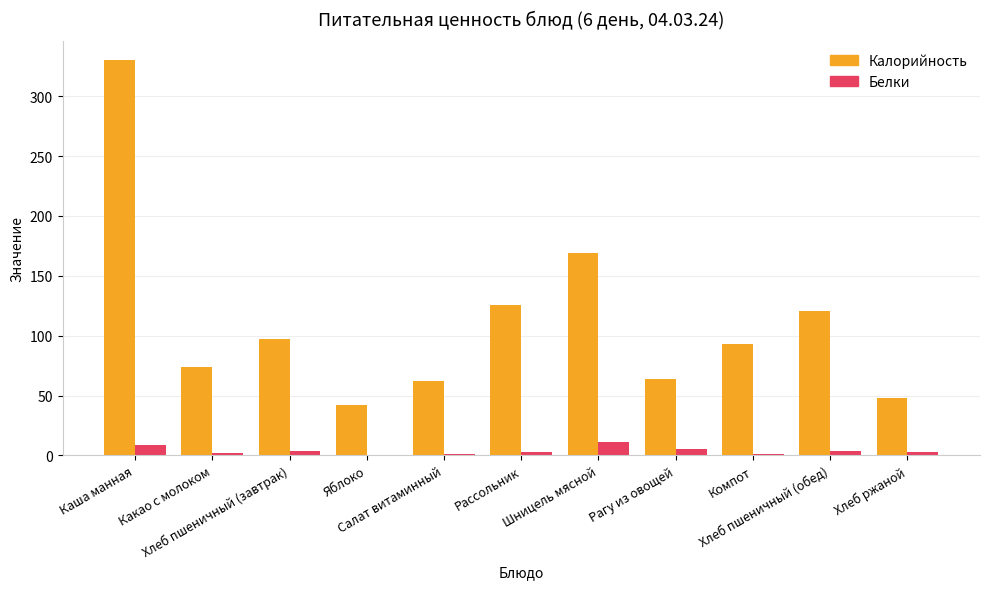

Which series has the widest spread of values?

Калорийность